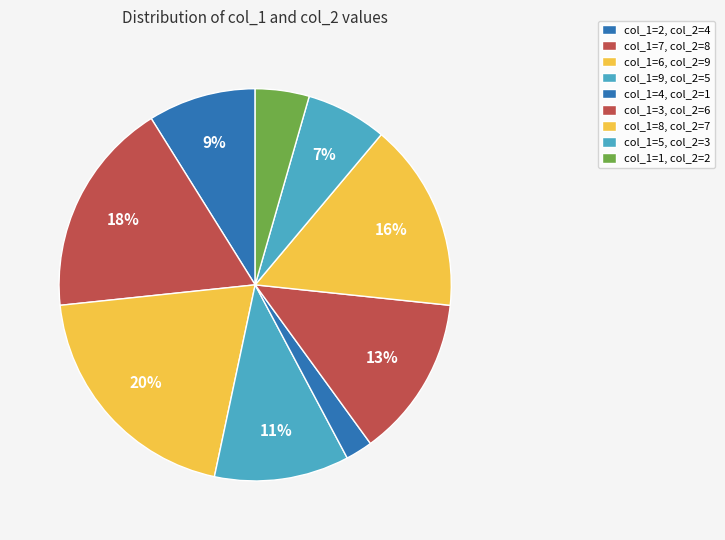

How many segments does this pie chart have?

9